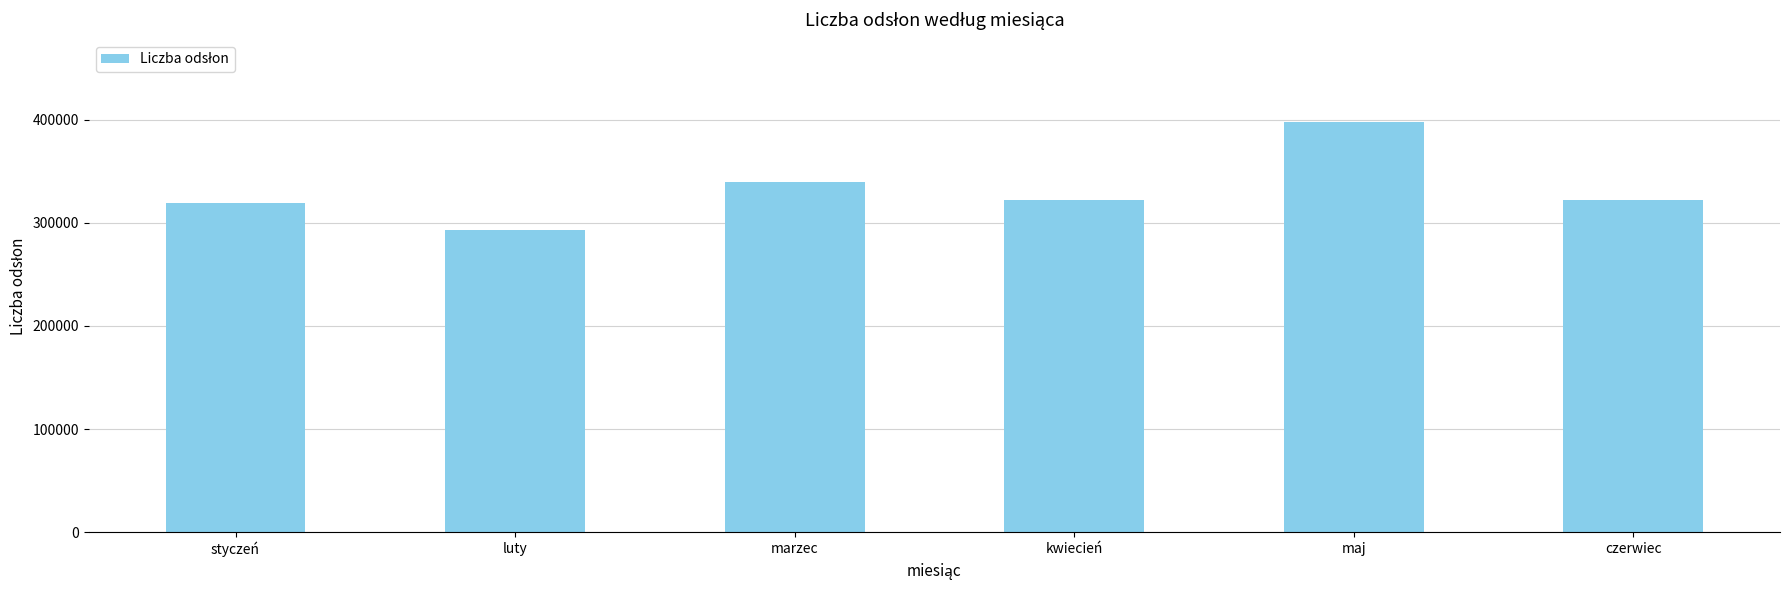

Reading left to right, what are all the values shown in this chart?

styczeń=319300	luty=292600	marzec=339630	kwiecień=321960	maj=397854	czerwiec=321960